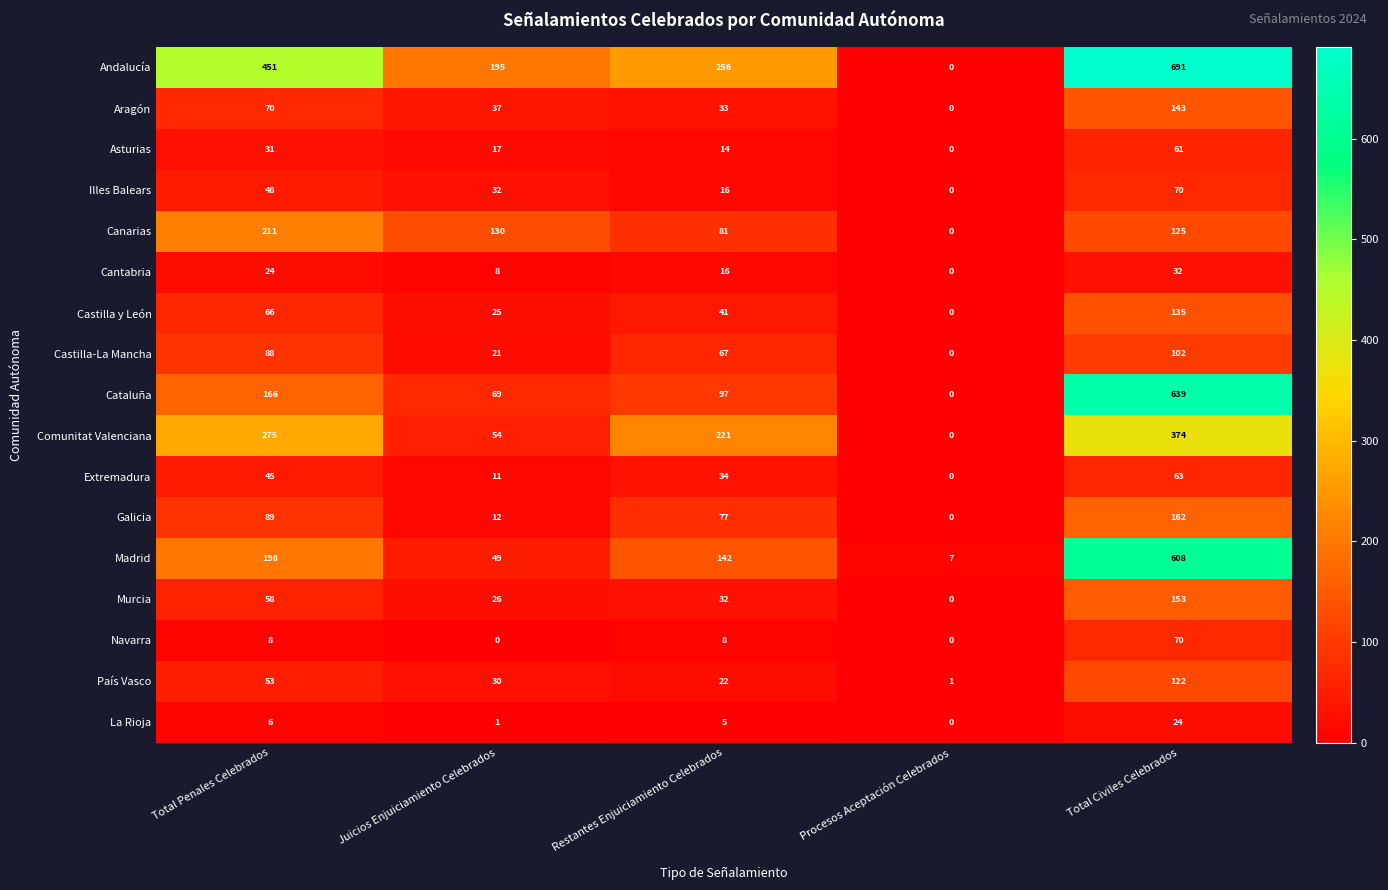

At which label is Galicia closest to 81?

Restantes Enjuiciamiento Celebrados